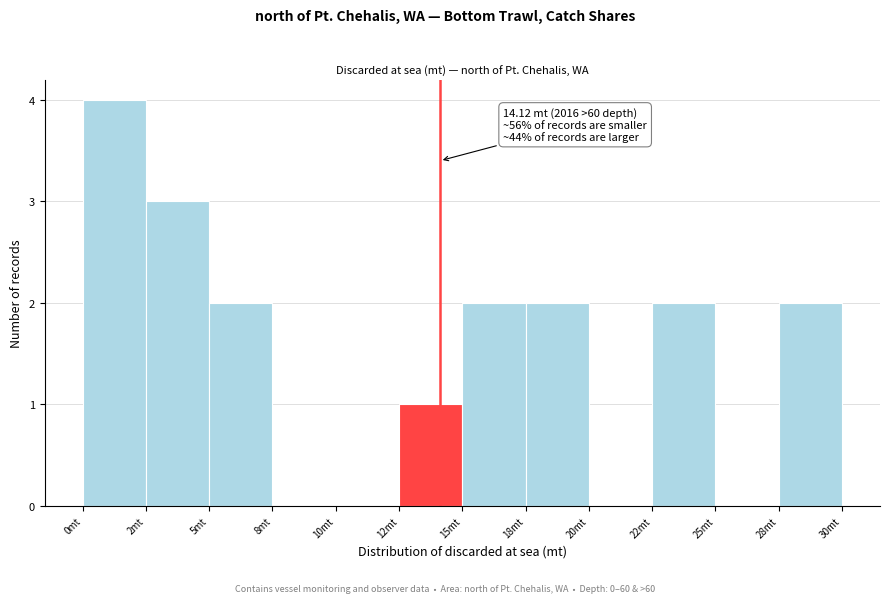

Reading right to left, list all the values displayed in this chart.

28mt=2	25mt=0	22mt=2	20mt=0	18mt=2	15mt=2	12mt=1	10mt=0	8mt=0	5mt=2	2mt=3	0mt=4